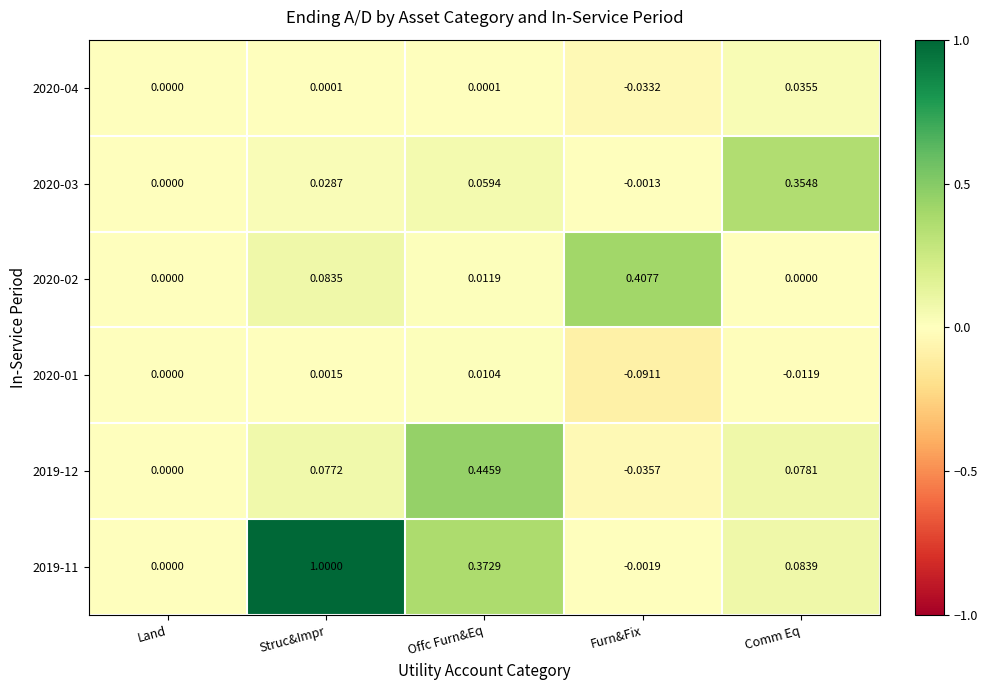

Count the number of data series in this chart.

6